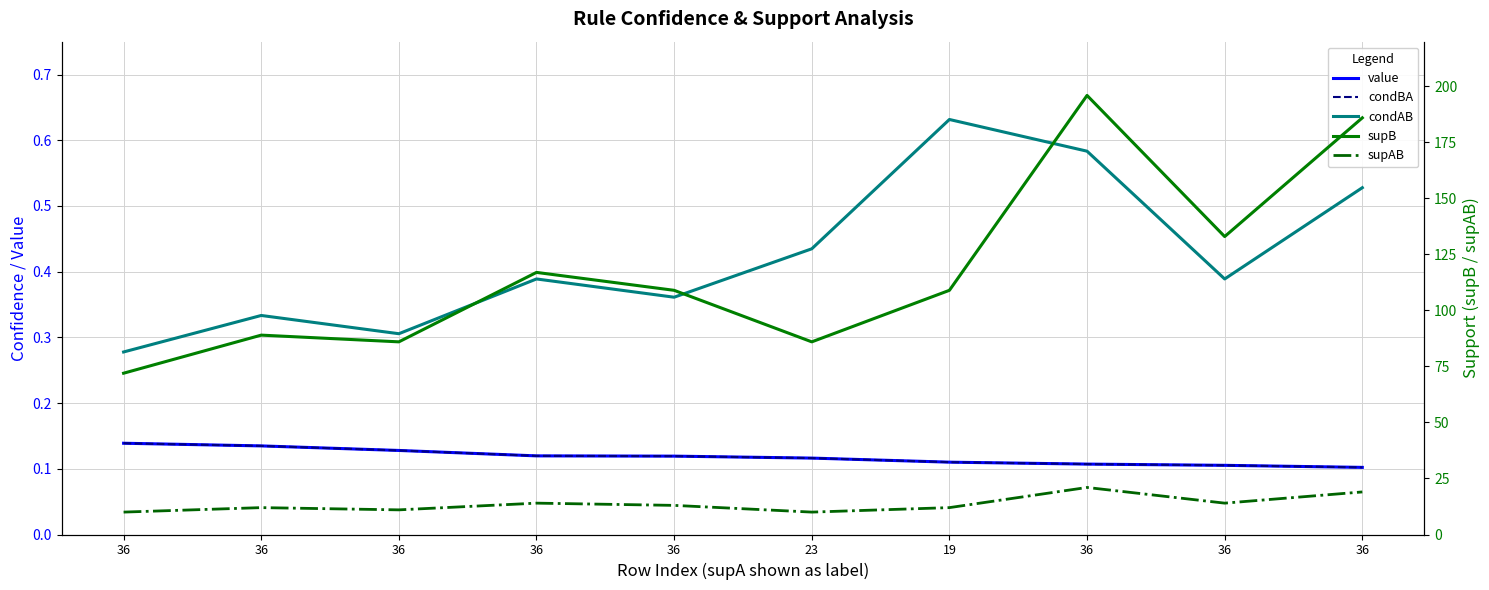

Which series changed the most between 36 and 19?

supAB